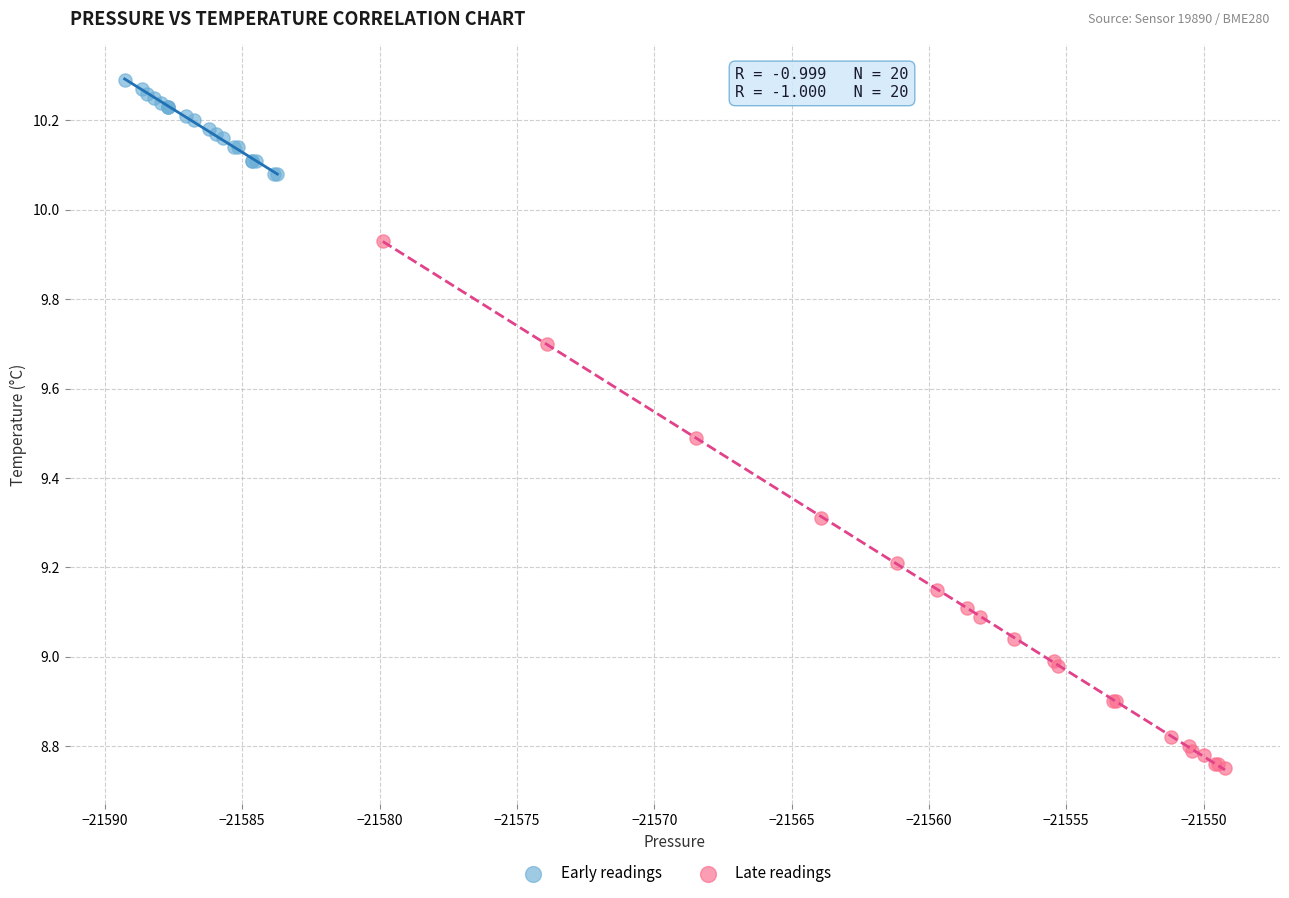

Which series has the largest Y range (max minus min)?

Late readings